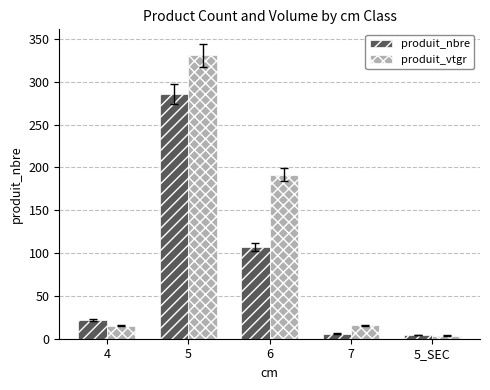

What is the label of the 5th bar from the left?

5_SEC